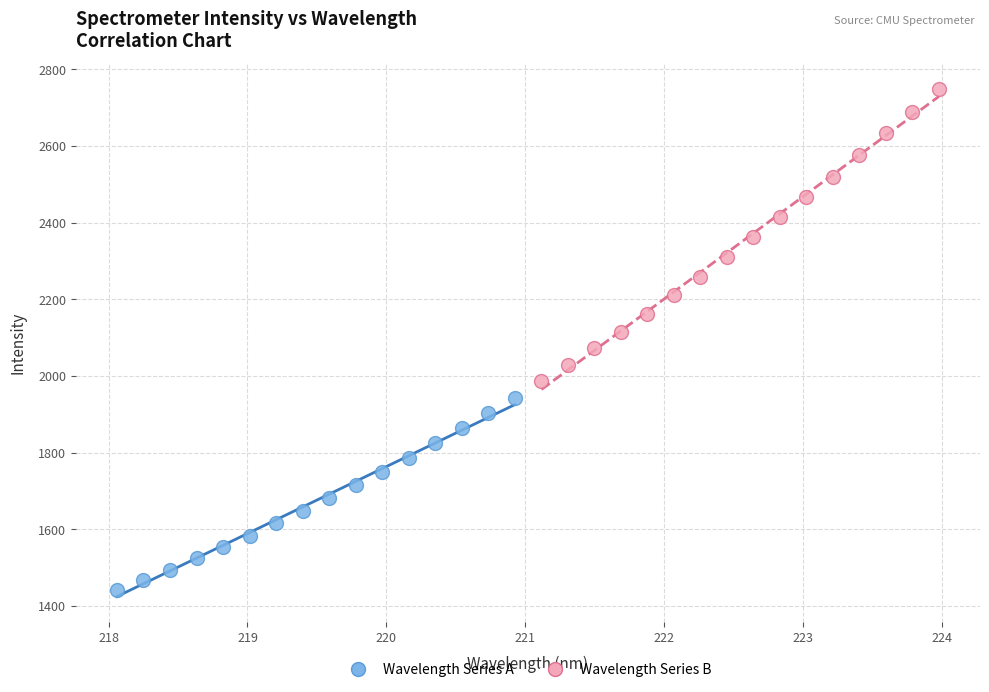

What are all the series names shown in the legend?

Wavelength Series A, Wavelength Series B